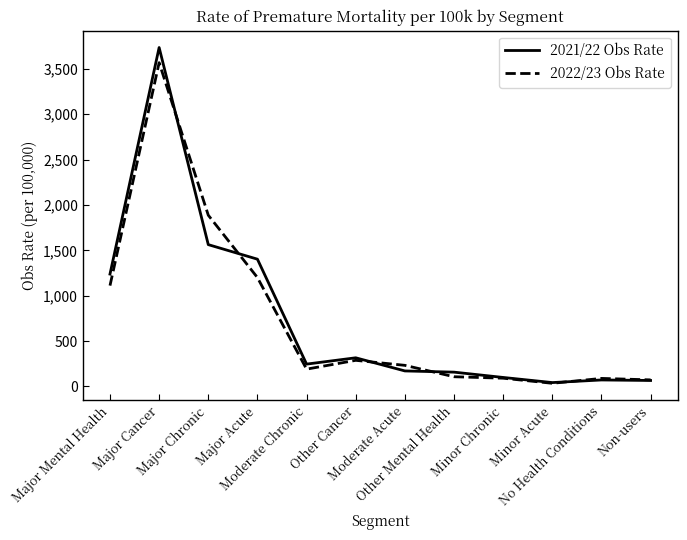

At which label does 2022/23 Obs Rate first exceed 232?

Major Mental Health